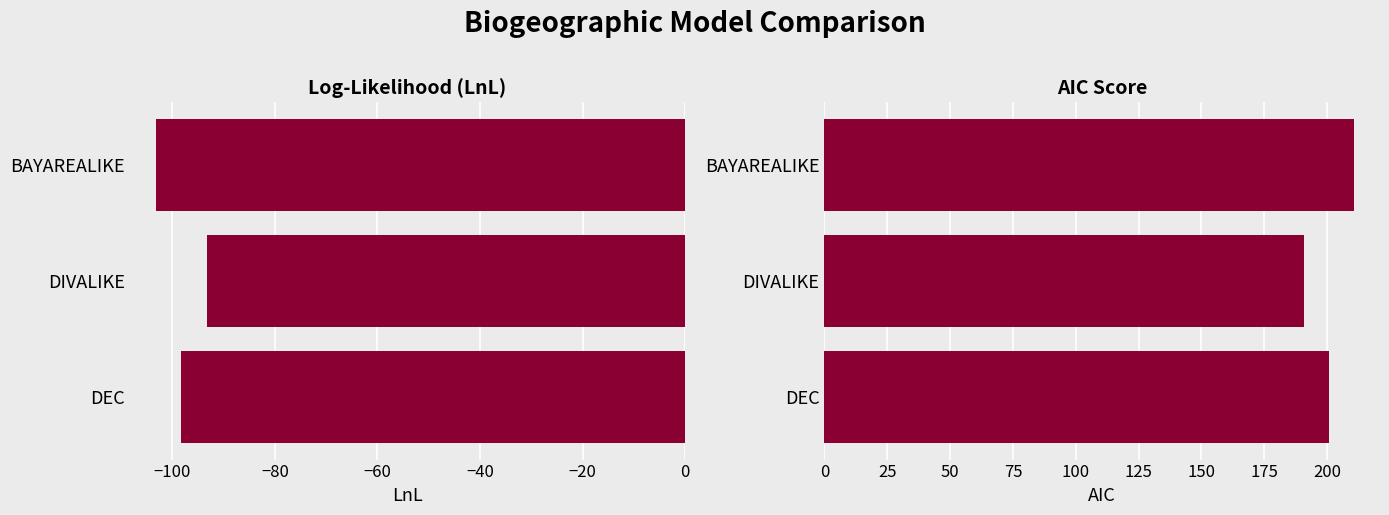

How many values in the AIC series are below 200?

1